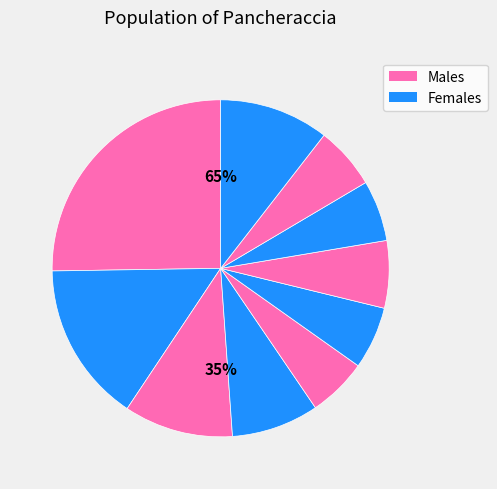

To the nearest percent, what is the average slice percentage?

10%